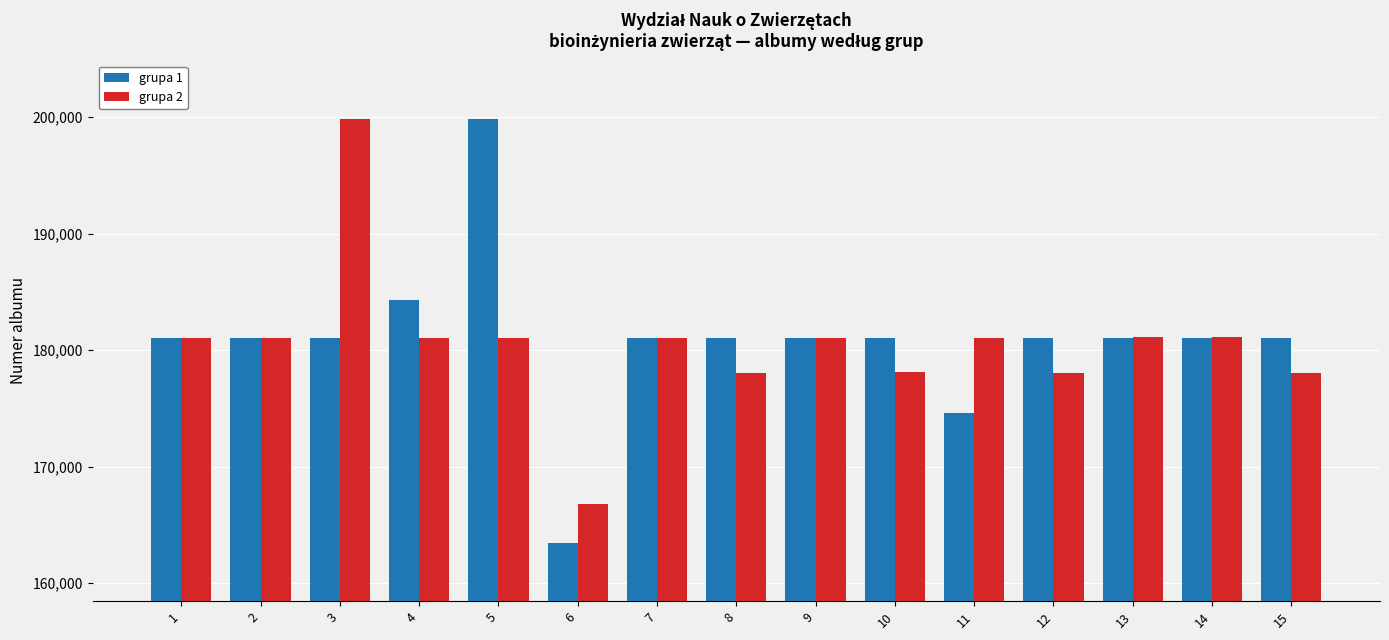

Which series has the largest range (max minus min)?

grupa 1